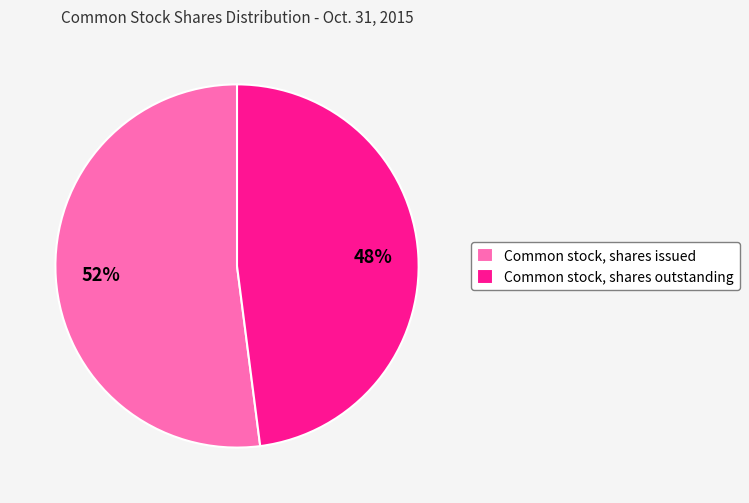

What percentage is the Common stock, shares issued slice, to the nearest percent?

52%